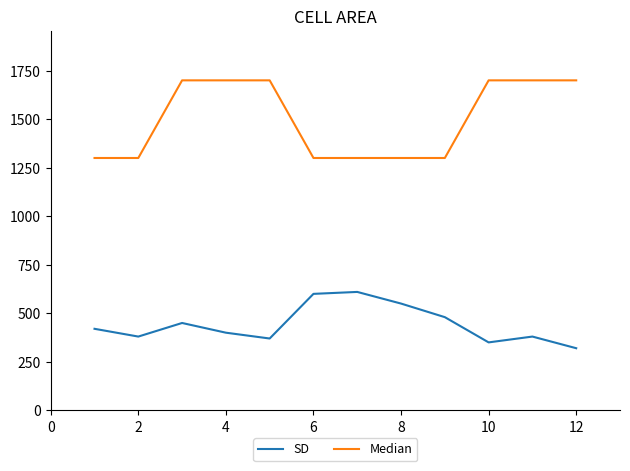

What is the smallest value displayed?

320.0